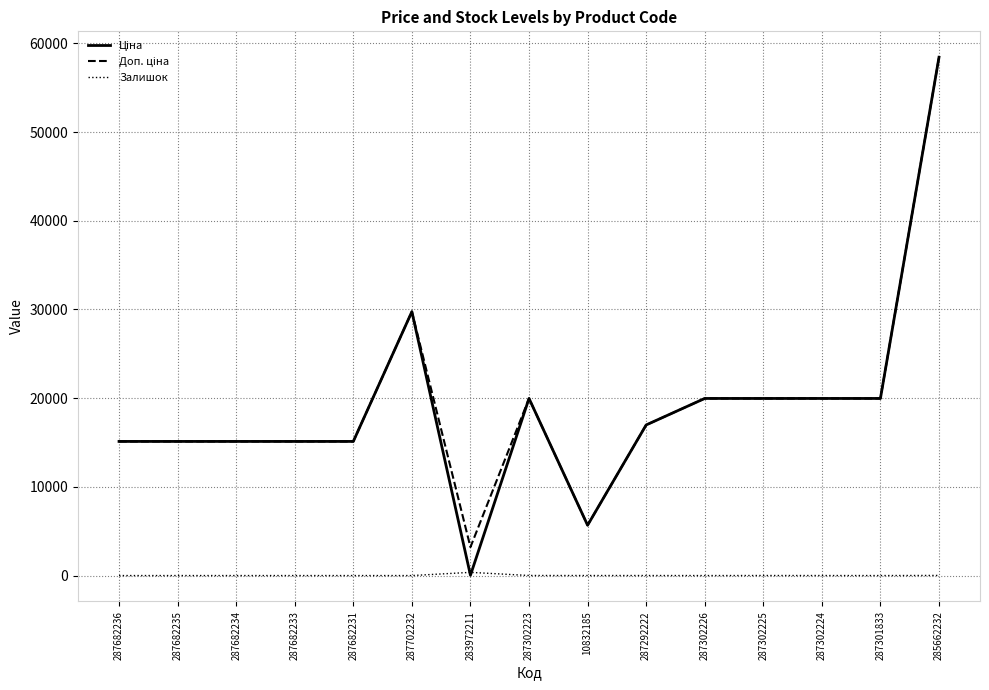

At which category is the sum across all series the highest?

285662232